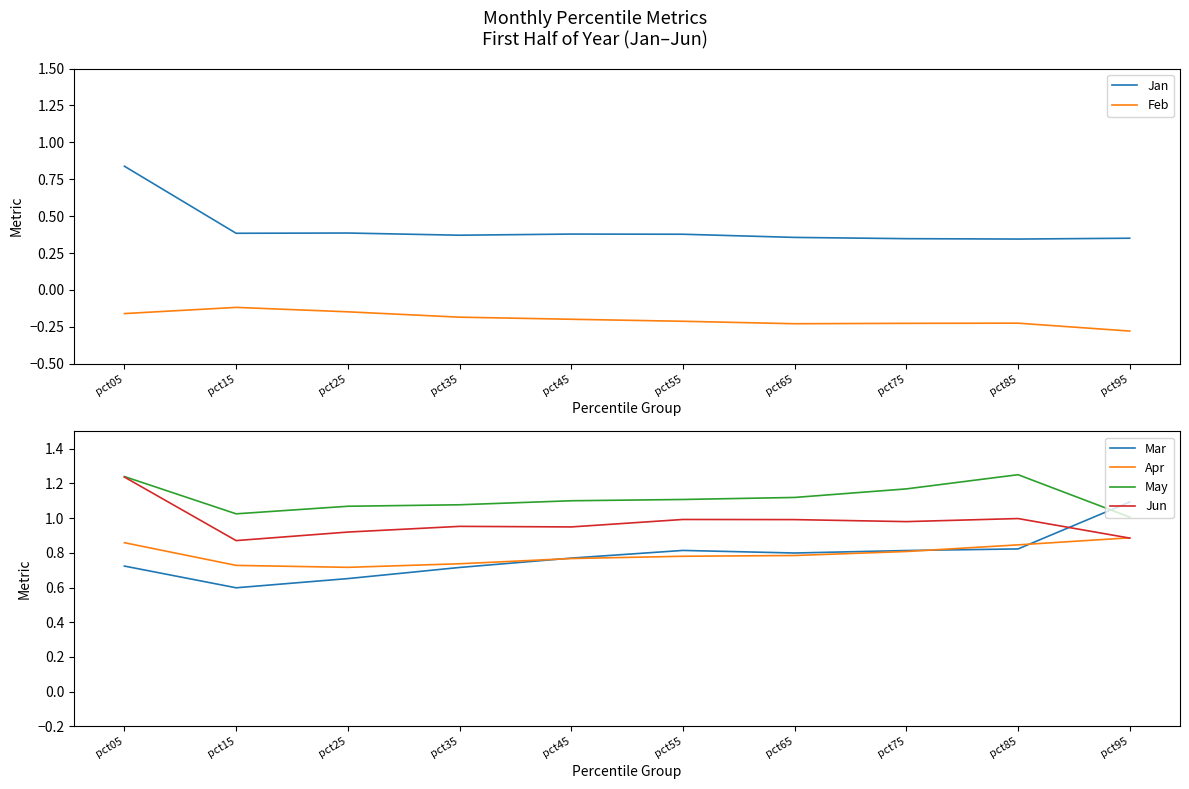

Reading left to right, list all the values displayed in this chart.

Jan: 0.8	0.4	0.4	0.4	0.4	0.4	0.4	0.3	0.3	0.4
Feb: -0.2	-0.1	-0.1	-0.2	-0.2	-0.2	-0.2	-0.2	-0.2	-0.3
Mar: 0.7	0.6	0.7	0.7	0.8	0.8	0.8	0.8	0.8	1.1
Apr: 0.9	0.7	0.7	0.7	0.8	0.8	0.8	0.8	0.8	0.9
May: 1.2	1.0	1.1	1.1	1.1	1.1	1.1	1.2	1.2	1.0
Jun: 1.2	0.9	0.9	1.0	0.9	1.0	1.0	1.0	1.0	0.9